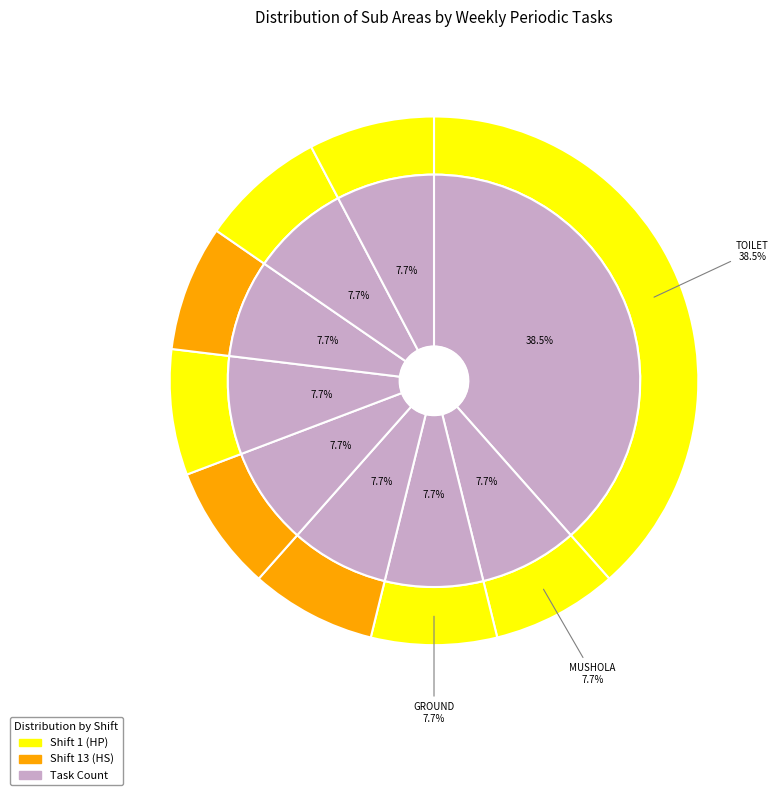

To the nearest percent, what portion does KACA RAILING represent?

8%